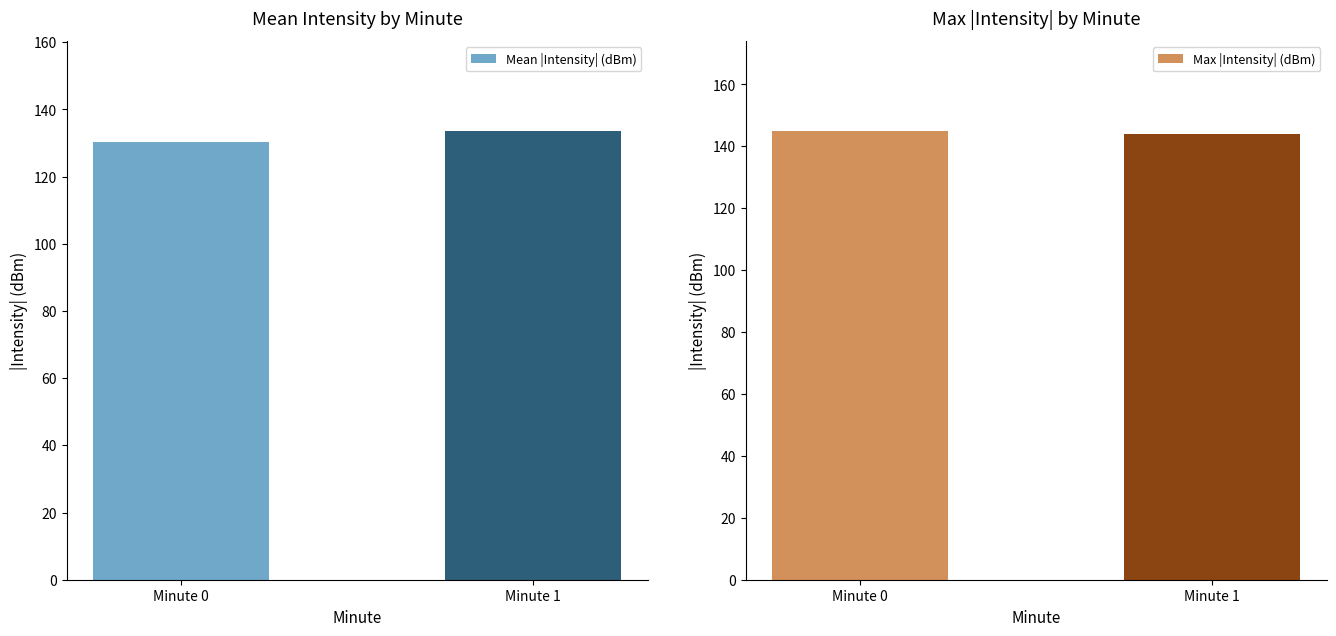

Reading right to left, what are all the values shown in this chart?

Mean |Intensity| (dBm): 133.6	130.2
Max |Intensity| (dBm): 144.1	145.0